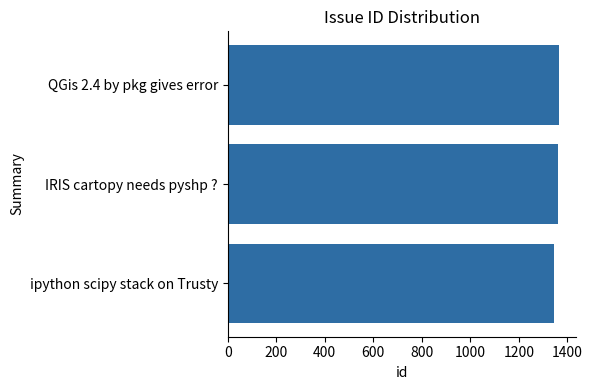

Approximately how many times larger is the value at IRIS cartopy needs pyshp ? compared to QGis 2.4 by pkg gives error?

1.0